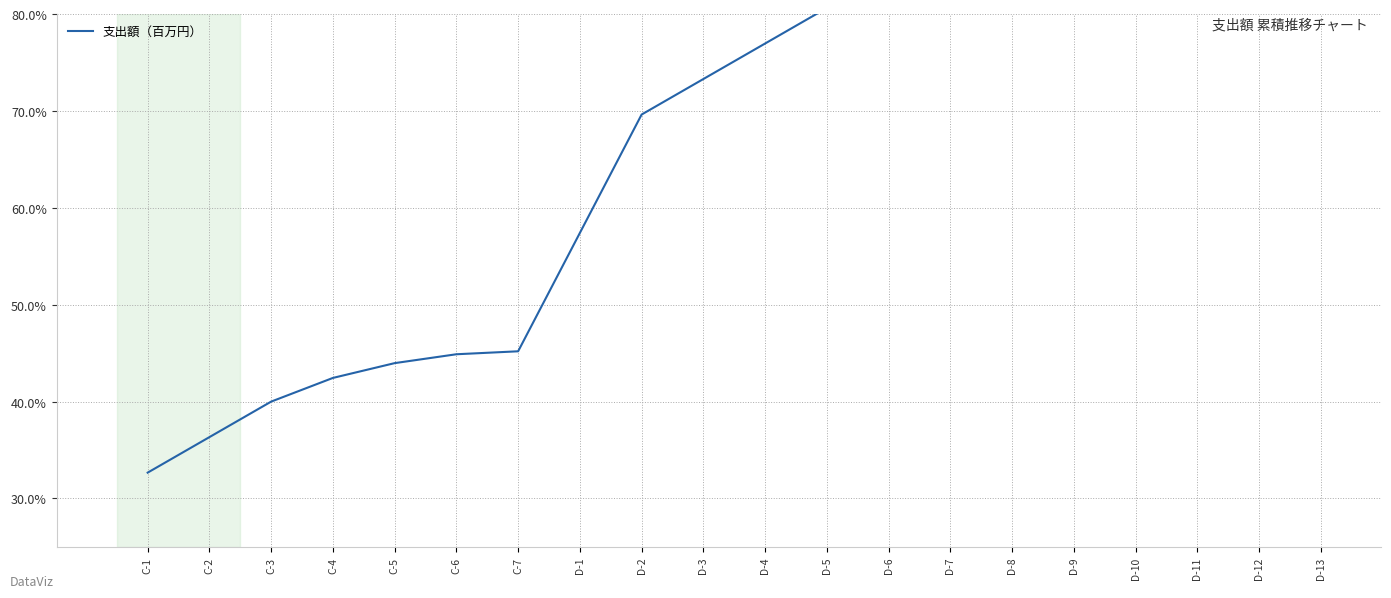

How many lines are shown in the chart?

1